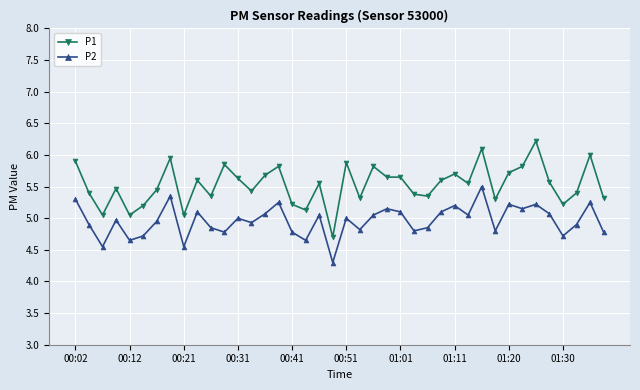

Which series has the largest total across all categories?

P1